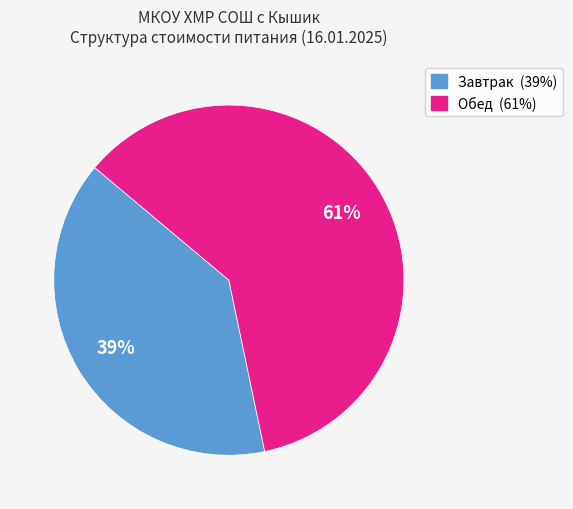

To the nearest percent, what is the average slice percentage?

50%